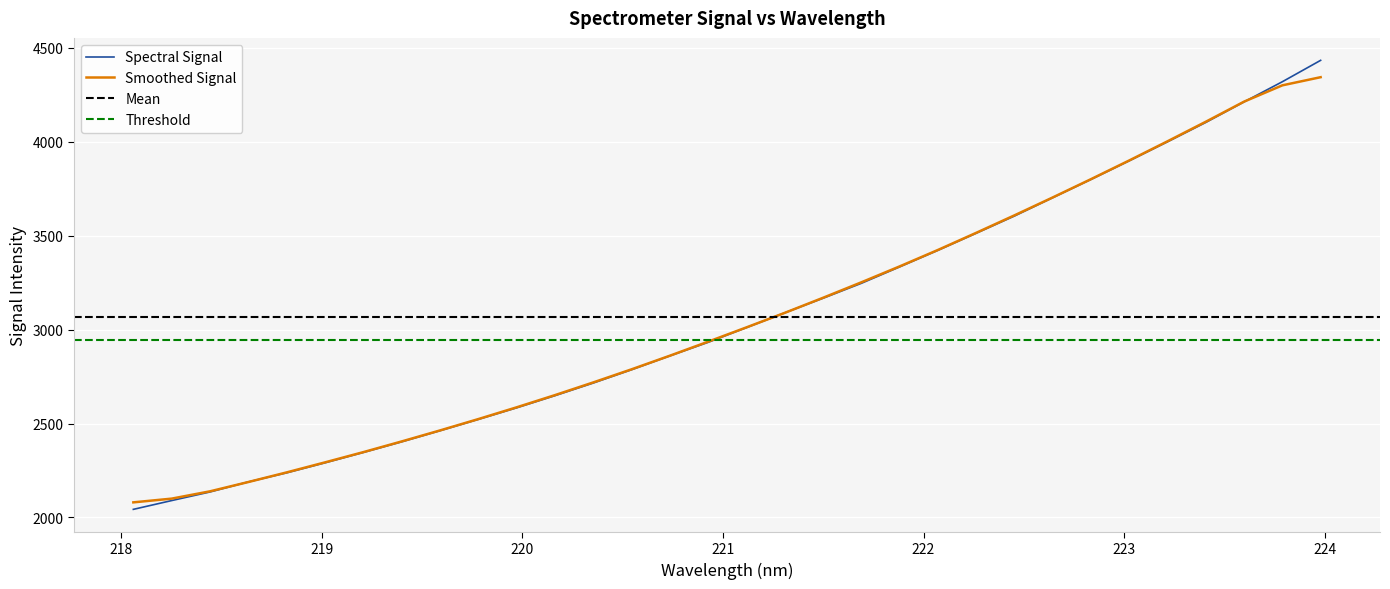

Reading left to right, extract all data points from this chart.

218.0596=2043.1	218.2508=2089.9	218.442=2135.7	218.6332=2189.2	218.8244=2237.5	219.0156=2290.9	219.2067=2346.0	219.3979=2402.7	219.589=2461.8	219.7801=2522.1	219.9712=2583.8	220.1623=2648.5	220.3533=2715.7	220.5444=2786.7	220.7354=2860.3	220.9264=2932.6	221.1174=3010.8	221.3083=3089.5	221.4993=3167.3	221.6902=3246.7	221.8812=3334.2	222.0721=3422.3	222.263=3513.3	222.4538=3605.1	222.6447=3702.7	222.8355=3799.8	223.0264=3898.9	223.2172=4000.2	223.408=4103.3	223.5987=4212.6	223.7895=4319.9	223.9802=4433.7